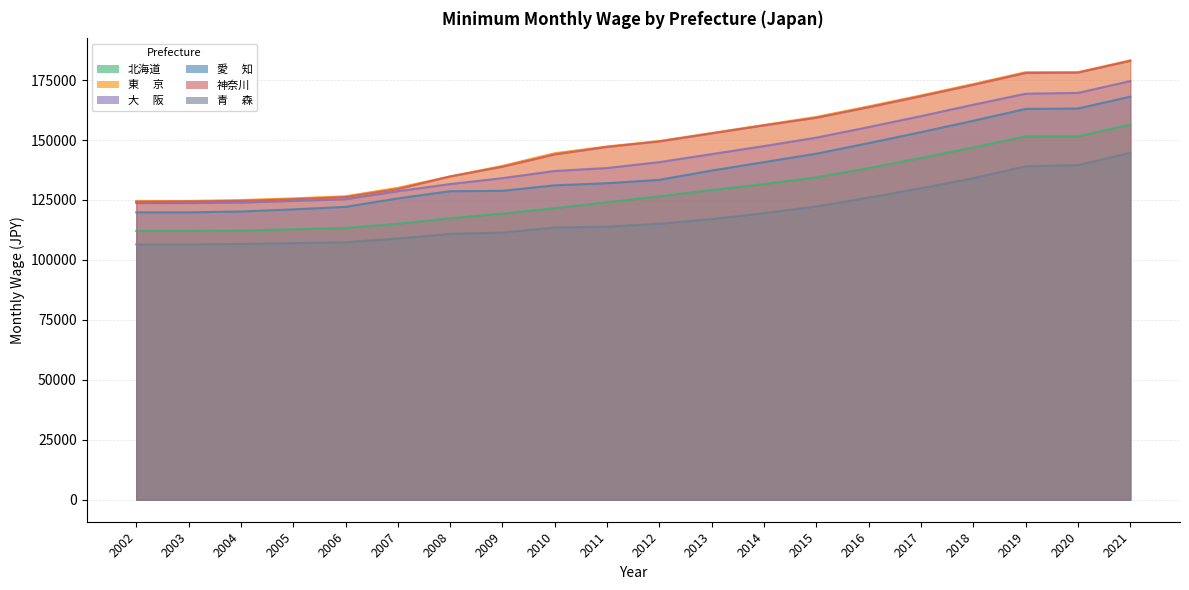

What is the difference between the maximum and minimum values in the 北海道 series?

44352